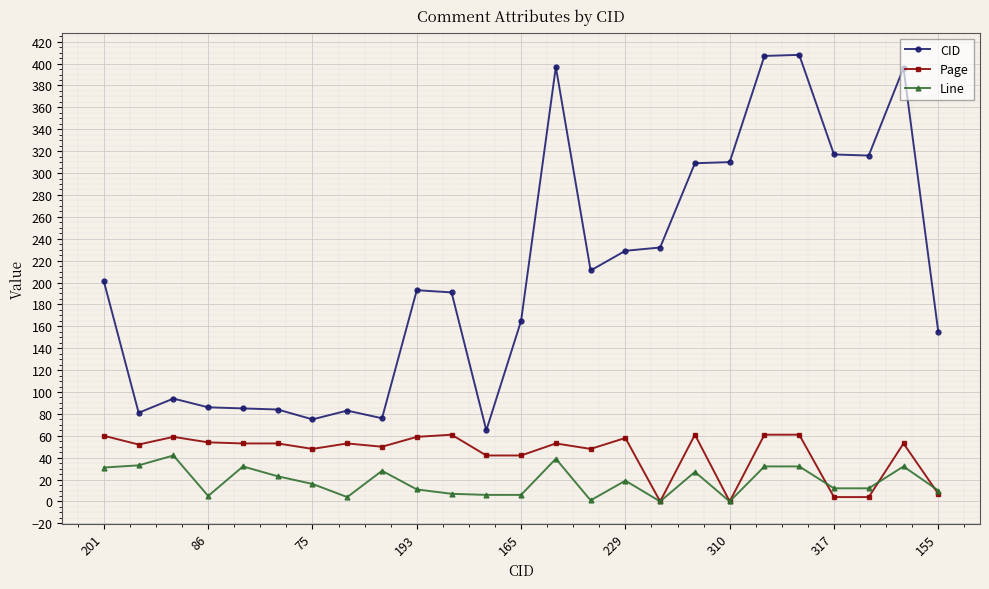

Which series has the largest range (max minus min)?

CID